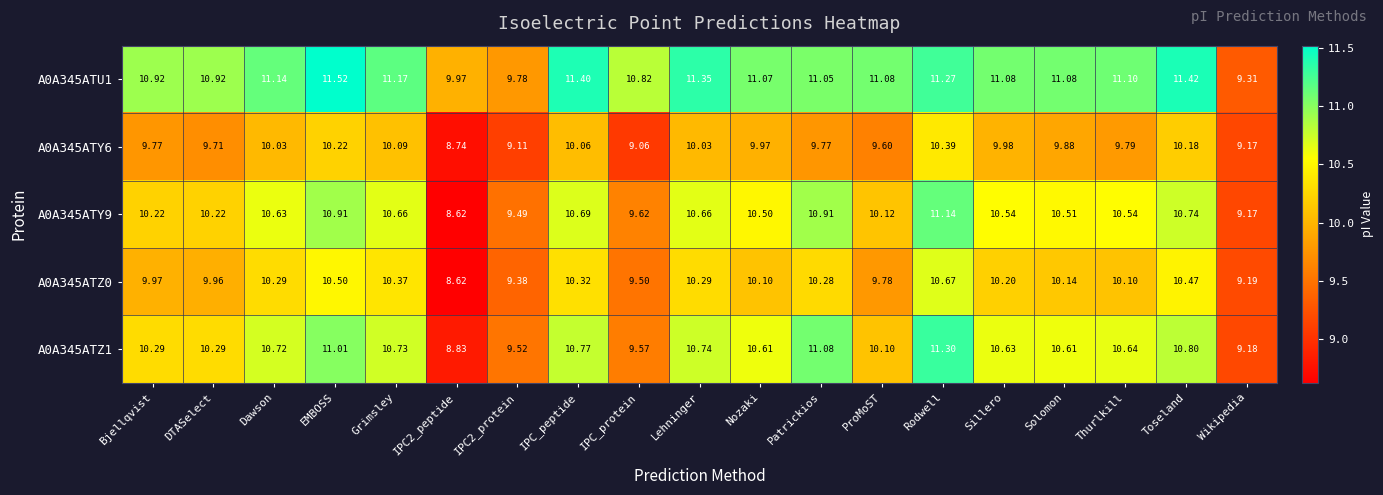

How many data points in A0A345ATZ1 are above 10?

15